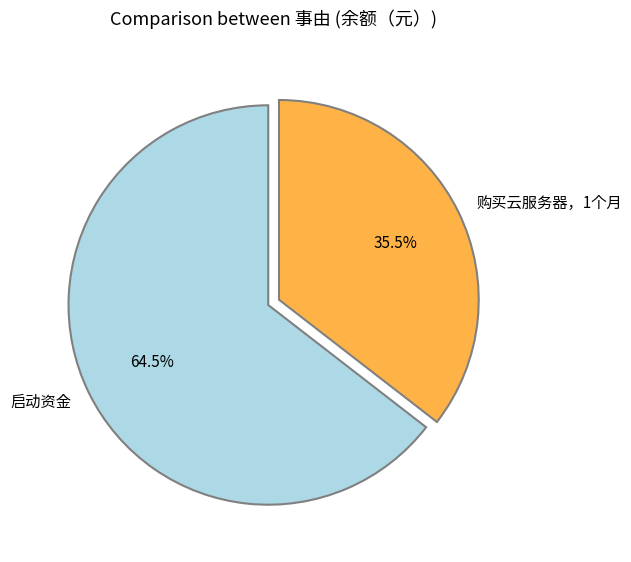

Combined, what portion of the pie is 购买云服务器，1个月 and 启动资金?

100.0%